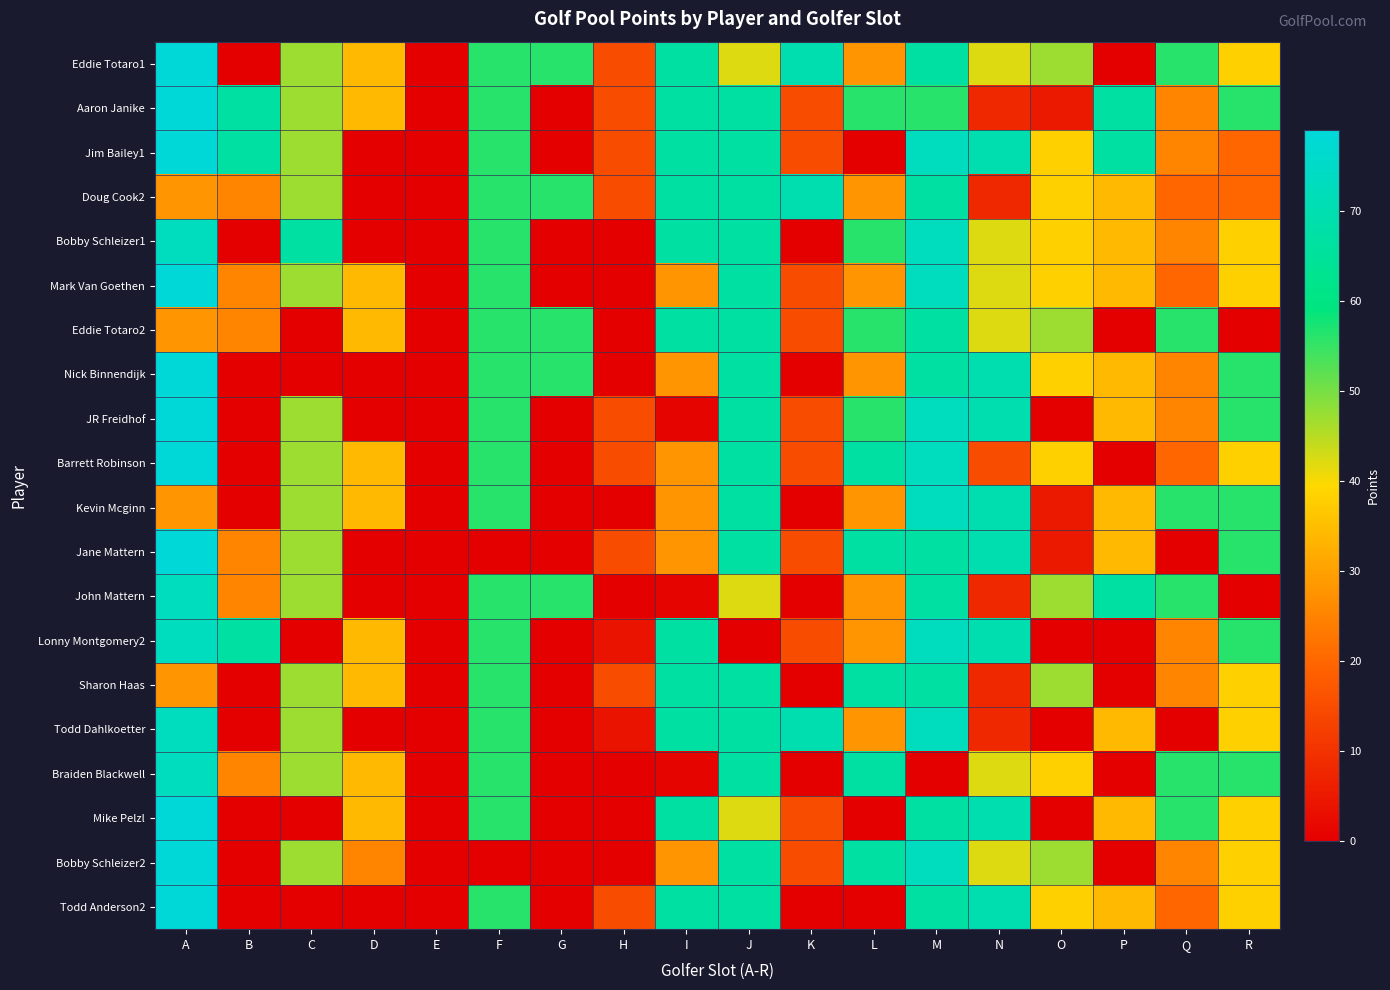

Reading right to left, transcribe all the data shown in this chart.

Eddie Totaro1: R=38	Q=56	P=0	O=47	N=42	M=67	L=28	K=70	J=42	I=67	H=15	G=56	F=56	E=0	D=34	C=47	B=0	A=79
Aaron Janike: R=56	Q=25	P=67	O=5	N=8	M=56	L=56	K=15	J=67	I=67	H=15	G=0	F=56	E=0	D=34	C=47	B=67	A=79
Jim Bailey1: R=20	Q=25	P=67	O=38	N=70	M=73	L=0	K=15	J=67	I=67	H=15	G=0	F=56	E=0	D=0	C=47	B=67	A=79
Doug Cook2: R=20	Q=20	P=34	O=38	N=8	M=67	L=28	K=70	J=67	I=67	H=15	G=56	F=56	E=0	D=0	C=47	B=25	A=28
Bobby Schleizer1: R=38	Q=25	P=34	O=38	N=42	M=73	L=56	K=0	J=67	I=67	H=0	G=0	F=56	E=0	D=0	C=67	B=0	A=73
Mark Van Goethen: R=38	Q=20	P=34	O=38	N=42	M=73	L=28	K=15	J=67	I=28	H=0	G=0	F=56	E=0	D=34	C=47	B=25	A=79
Eddie Totaro2: R=0	Q=56	P=0	O=47	N=42	M=67	L=56	K=15	J=67	I=67	H=0	G=56	F=56	E=0	D=34	C=0	B=25	A=28
Nick Binnendijk: R=56	Q=25	P=34	O=38	N=70	M=67	L=28	K=0	J=67	I=28	H=0	G=56	F=56	E=0	D=0	C=0	B=0	A=79
JR Freidhof: R=56	Q=25	P=34	O=0	N=70	M=73	L=56	K=15	J=67	I=1	H=15	G=0	F=56	E=0	D=0	C=47	B=0	A=79
Barrett Robinson: R=38	Q=20	P=0	O=38	N=15	M=73	L=67	K=15	J=67	I=28	H=15	G=0	F=56	E=0	D=34	C=47	B=0	A=79
Kevin Mcginn: R=56	Q=56	P=34	O=5	N=70	M=73	L=28	K=0	J=67	I=28	H=0	G=0	F=56	E=0	D=34	C=47	B=0	A=28
Jane Mattern: R=56	Q=0	P=34	O=5	N=70	M=67	L=67	K=15	J=67	I=28	H=15	G=0	F=0	E=0	D=0	C=47	B=25	A=79
John Mattern: R=0	Q=56	P=67	O=47	N=8	M=67	L=28	K=0	J=42	I=1	H=0	G=56	F=56	E=0	D=0	C=47	B=25	A=73
Lonny Montgomery2: R=56	Q=25	P=0	O=0	N=70	M=73	L=28	K=15	J=0	I=67	H=4	G=0	F=56	E=0	D=34	C=0	B=67	A=73
Sharon Haas: R=38	Q=25	P=0	O=47	N=8	M=67	L=67	K=0	J=67	I=67	H=15	G=0	F=56	E=0	D=34	C=47	B=0	A=28
Todd Dahlkoetter: R=38	Q=0	P=34	O=0	N=8	M=73	L=28	K=70	J=67	I=67	H=4	G=0	F=56	E=0	D=0	C=47	B=0	A=73
Braiden Blackwell: R=56	Q=56	P=0	O=38	N=42	M=0	L=67	K=0	J=67	I=1	H=0	G=0	F=56	E=0	D=34	C=47	B=25	A=73
Mike Pelzl: R=38	Q=56	P=34	O=0	N=70	M=67	L=0	K=15	J=42	I=67	H=0	G=0	F=56	E=0	D=34	C=0	B=0	A=79
Bobby Schleizer2: R=38	Q=25	P=0	O=47	N=42	M=73	L=67	K=15	J=67	I=28	H=0	G=0	F=0	E=0	D=25	C=47	B=0	A=79
Todd Anderson2: R=38	Q=20	P=34	O=38	N=70	M=67	L=0	K=0	J=67	I=67	H=15	G=0	F=56	E=0	D=0	C=0	B=0	A=79